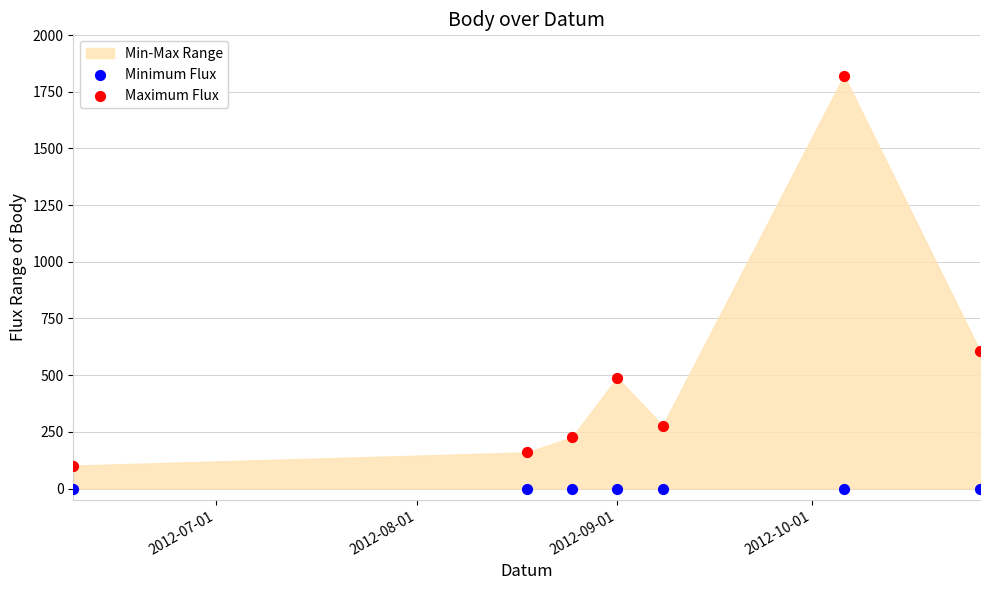

Which series contains the highest Y value?

Maximum Flux